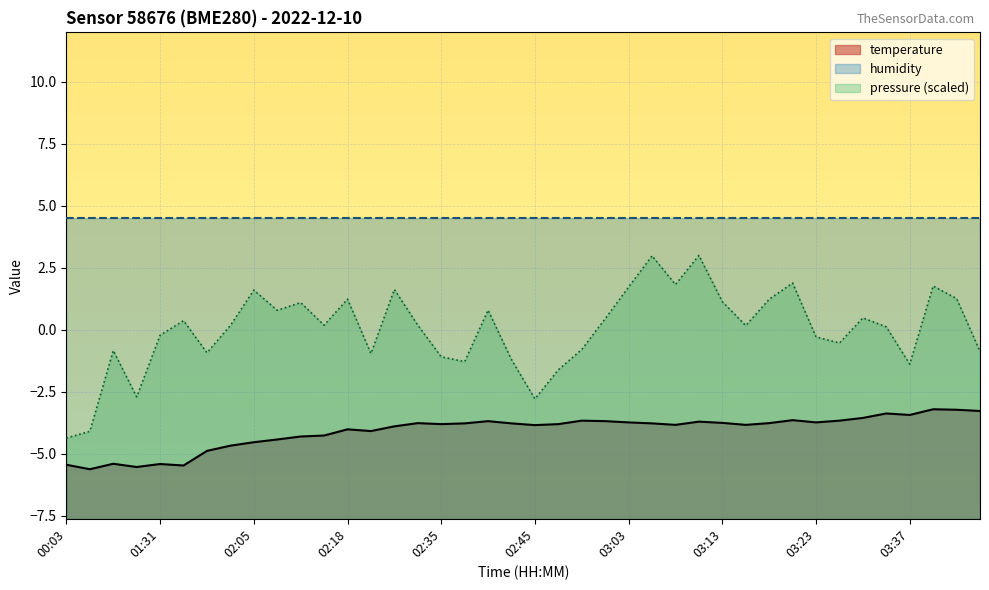

What is the average value?

-4.1